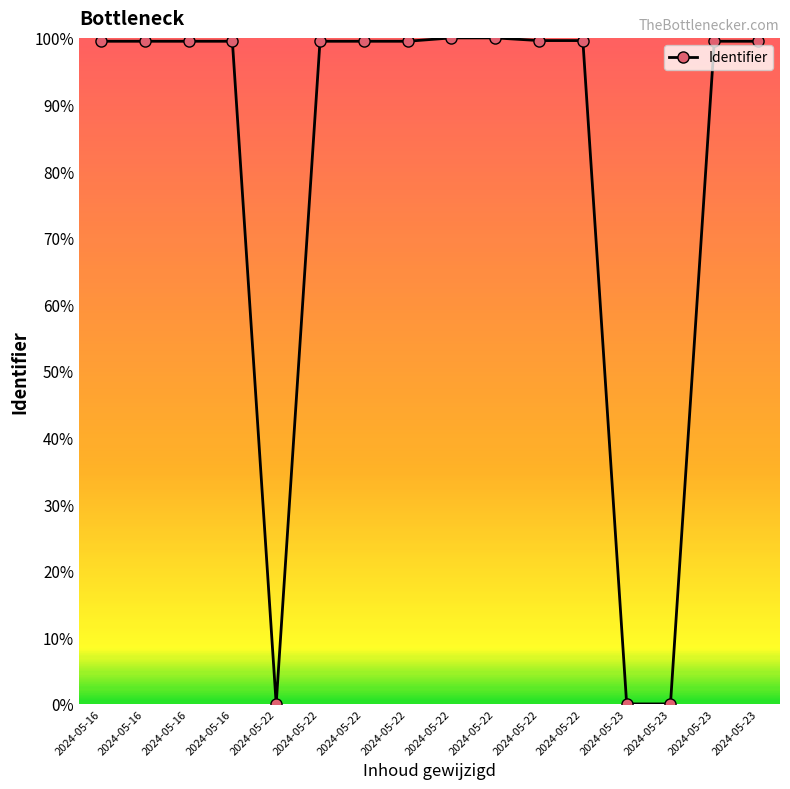

What is the maximum value shown in the chart?

100.0